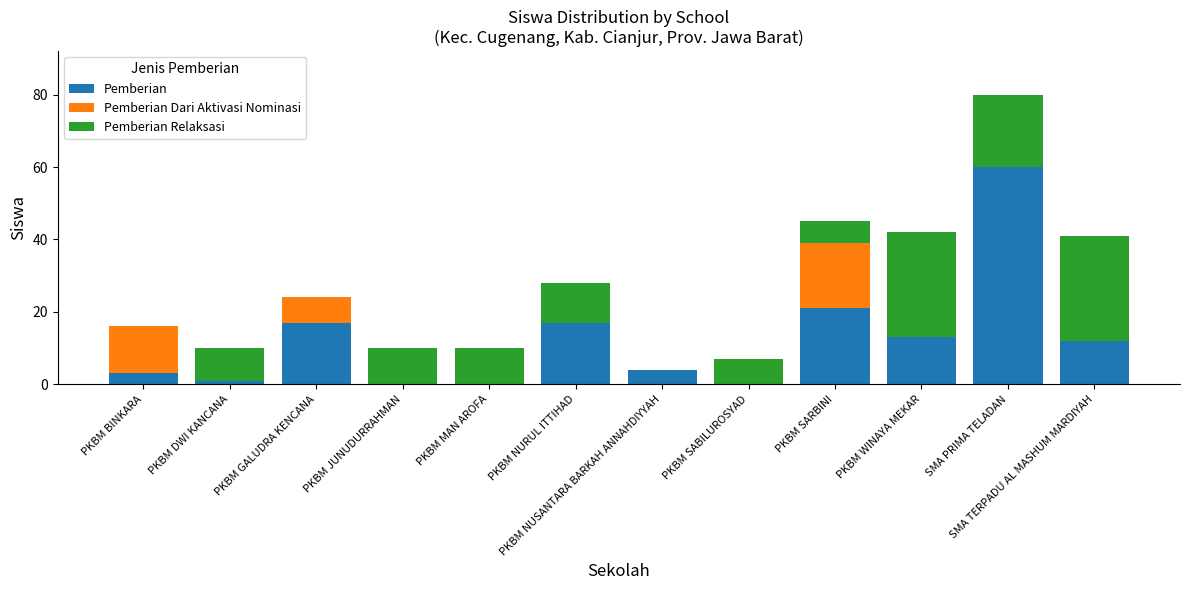

Where is Pemberian nearest to the value 30?

PKBM SARBINI